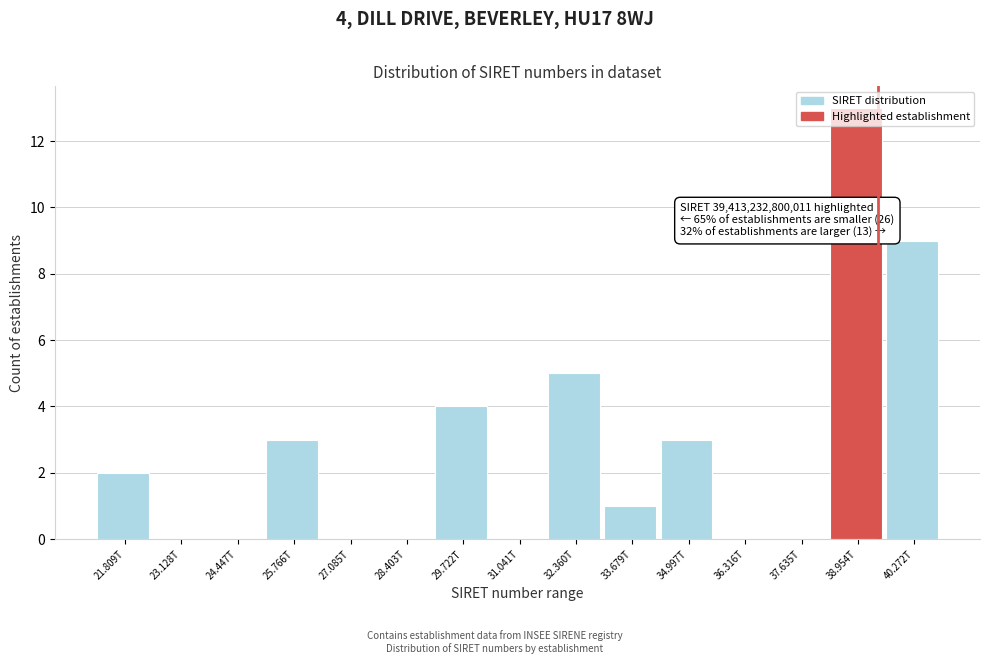

What is the greatest value displayed?

13